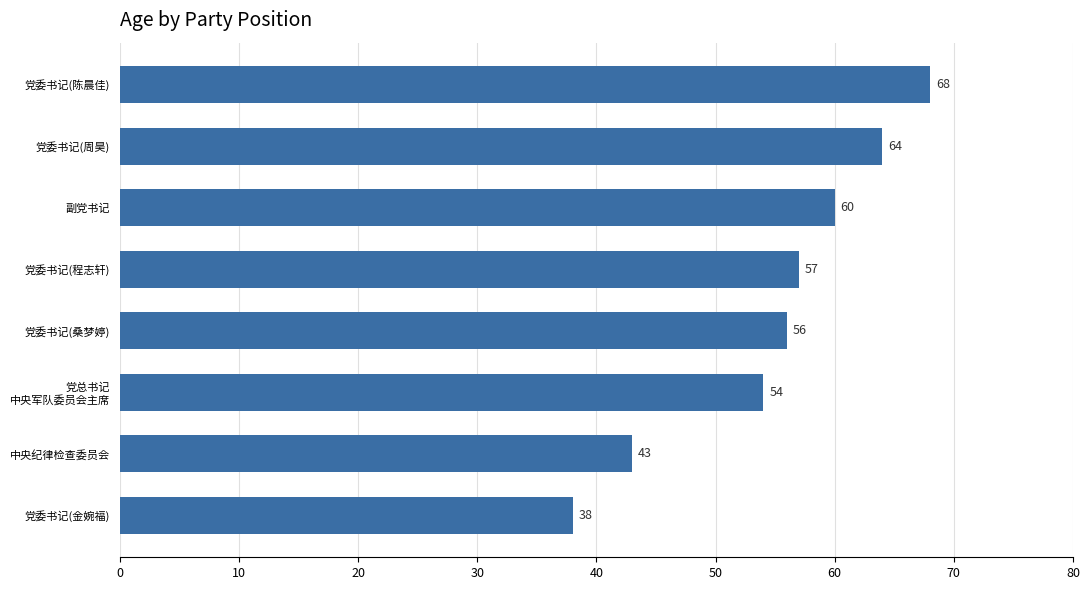

What is the difference between the maximum and minimum values?

30